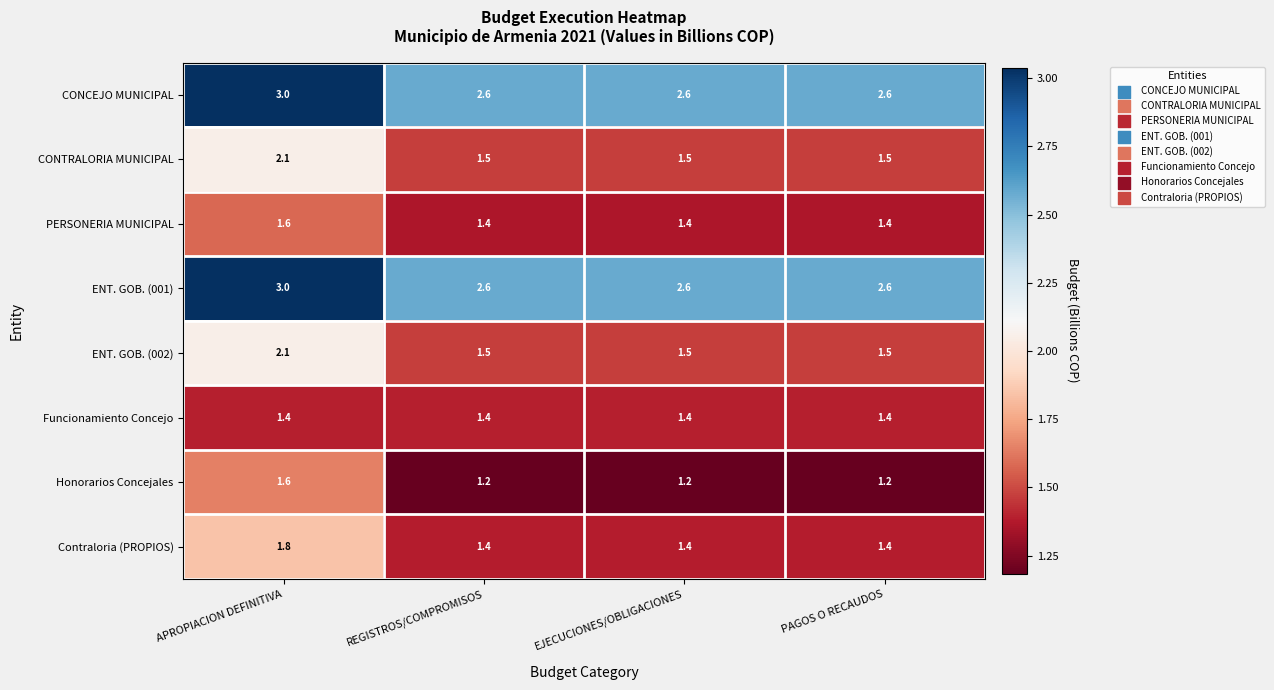

At how many categories does at least one series exceed 1?

4